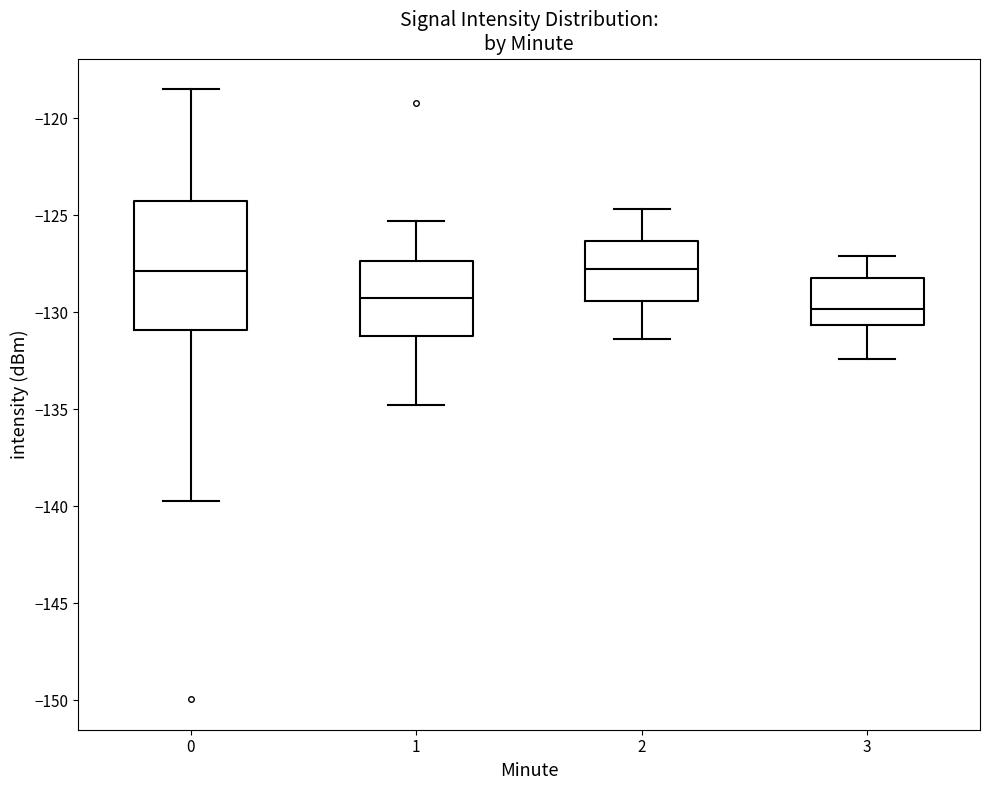

Reading left to right, read every box against the y-axis: the position of its median line, the range the box covers, and the ends of its whiskers. The values are not printed on the chart, so give them approximately, as read against the axis.

0: median -128.0, box -131.0 to -124.5, whiskers -139.5 to -118.5
1: median -129.5, box -131.0 to -127.5, whiskers -135.0 to -125.5
2: median -128.0, box -129.5 to -126.5, whiskers -131.5 to -124.5
3: median -130.0, box -130.5 to -128.0, whiskers -132.5 to -127.0